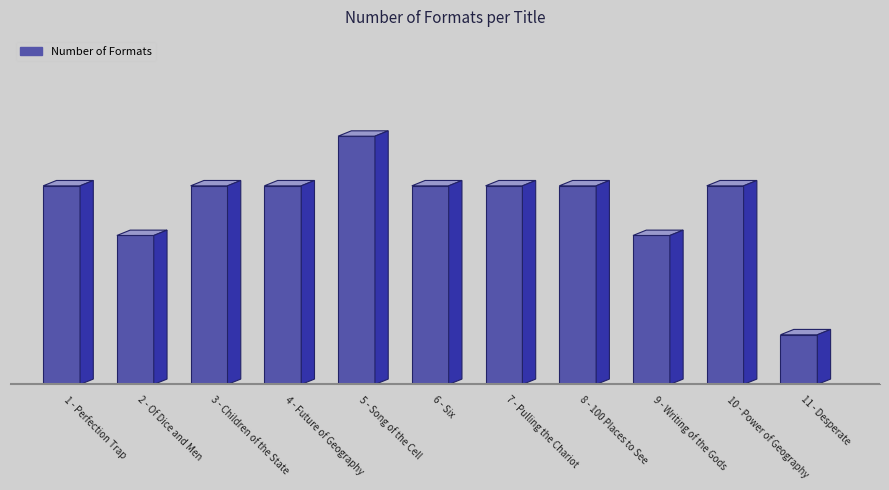

What is the value of the 10th bar from the left?

4